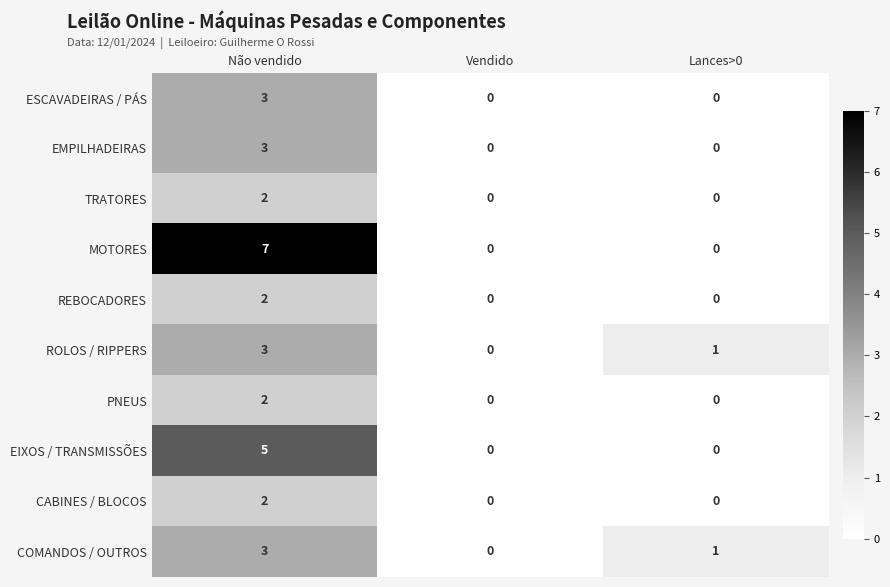

How many series are shown in this chart?

10